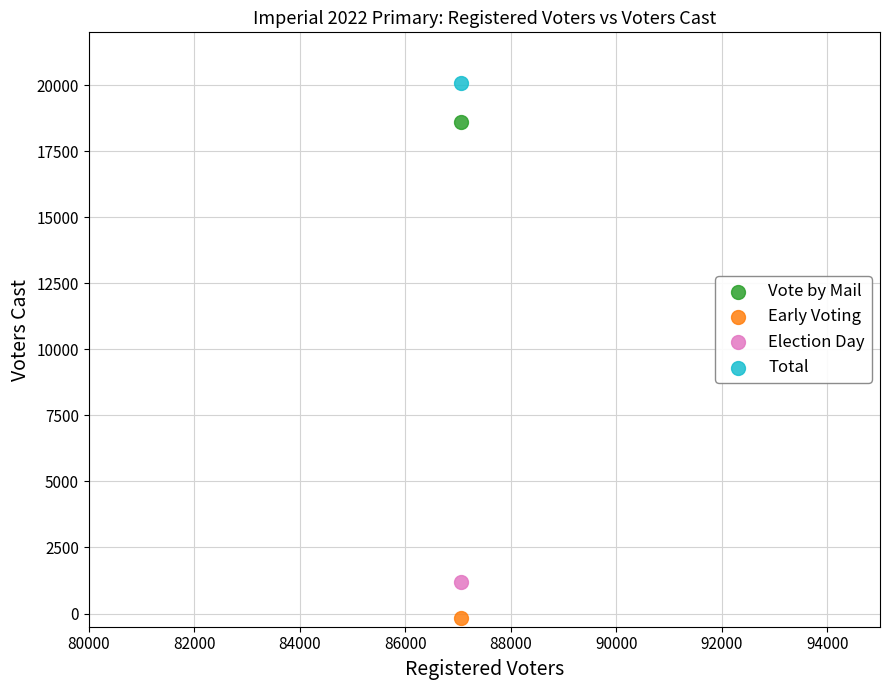

Across all data points, what is the average Y value?

9925